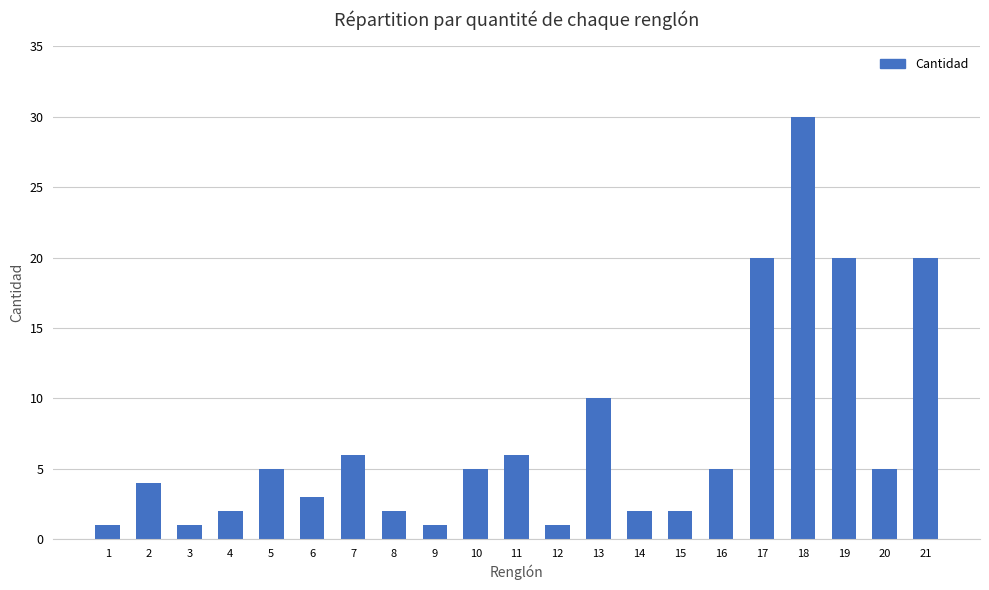

Which category has the highest value across all series?

18